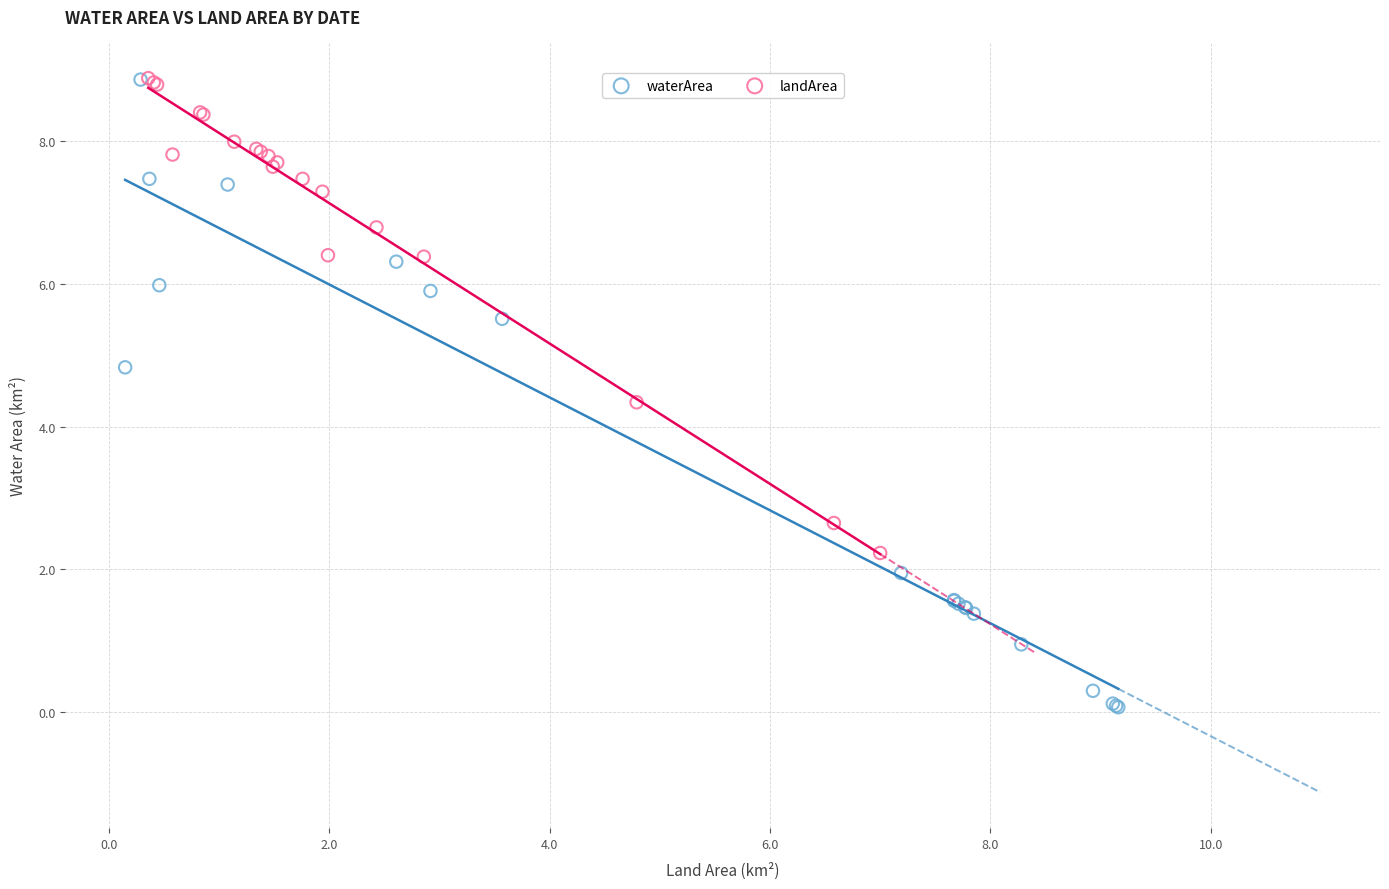

What are all the series names shown in the legend?

waterArea, landArea